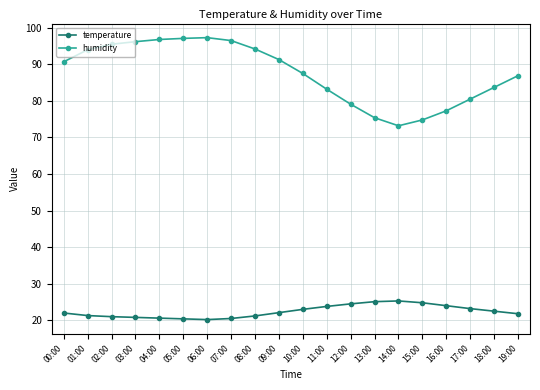

True or false: temperature and humidity cross at least once.

False